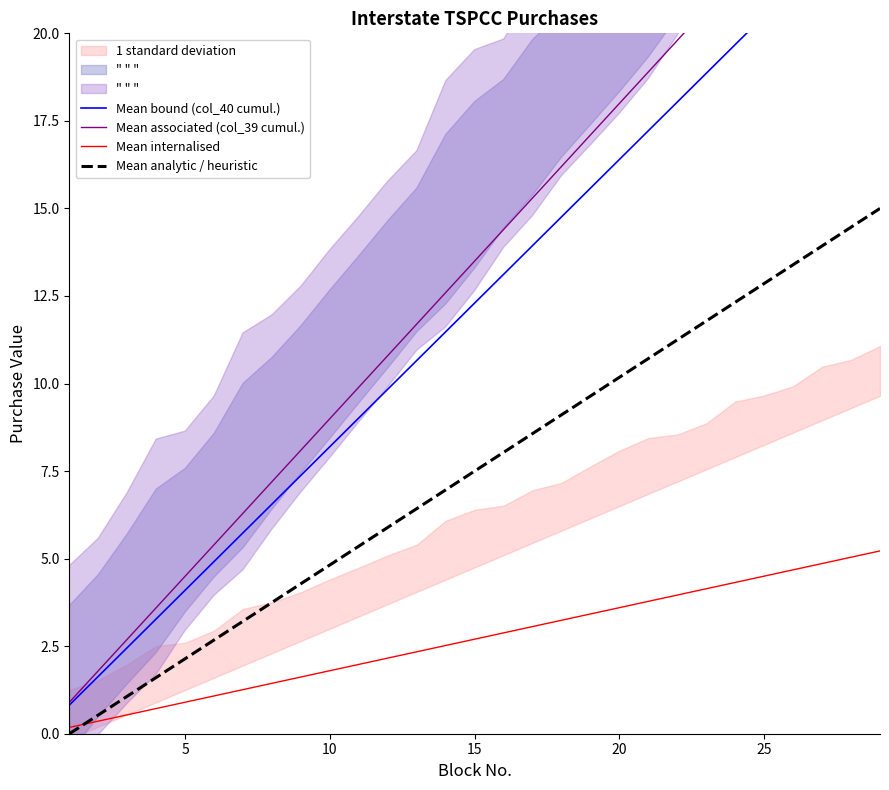

At how many categories does at least one series exceed 20?

7